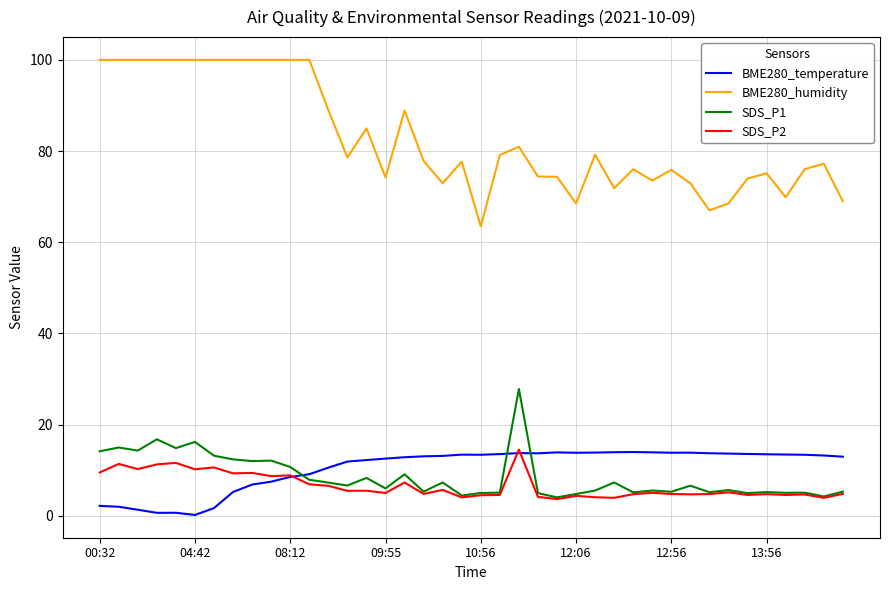

Which series has the widest spread of values?

BME280_humidity